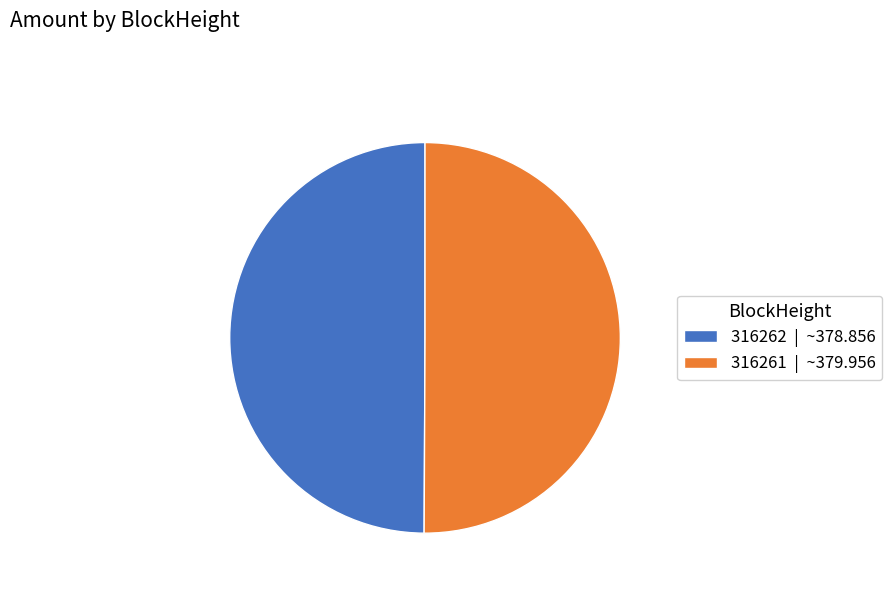

Is it true that 316262 | ~378.856 is 60% of the pie?

False